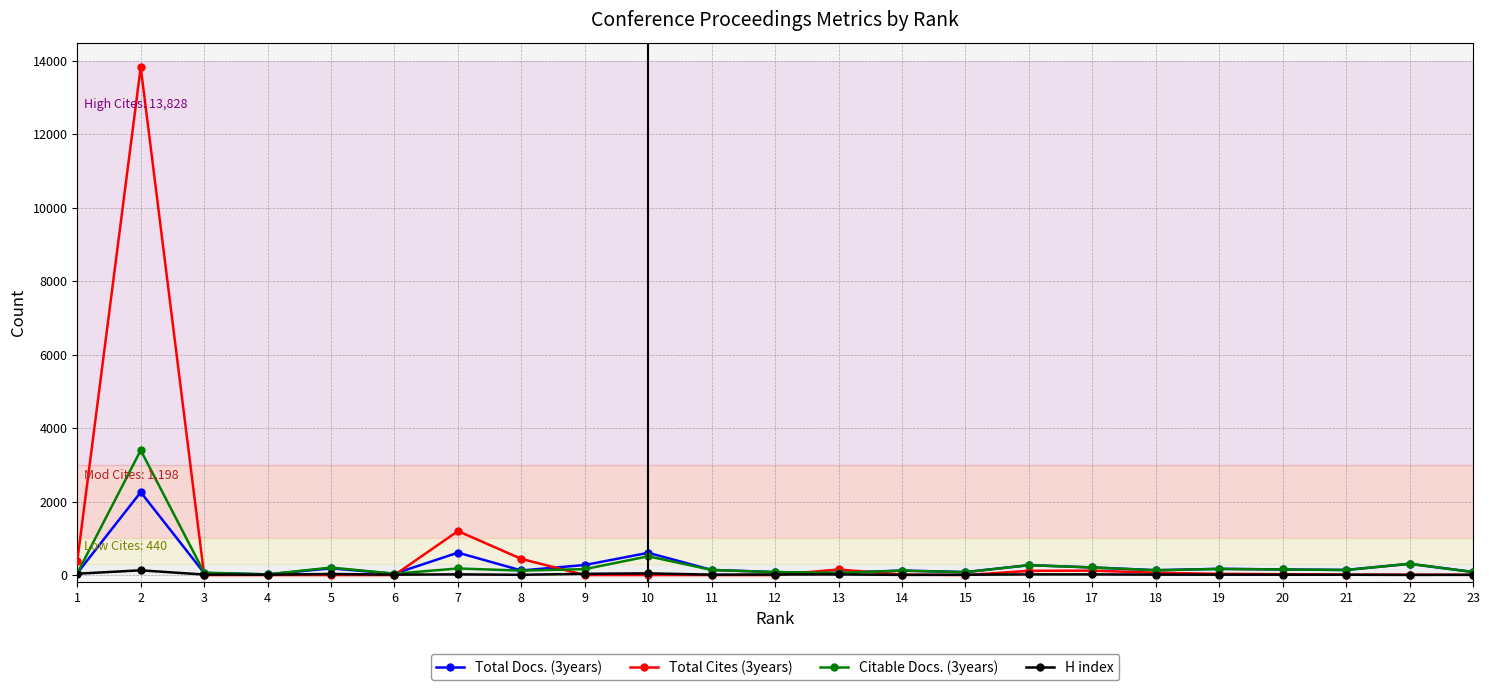

Rank the series by their maximum value, from lowest to highest.

H index, Total Docs. (3years), Citable Docs. (3years), Total Cites (3years)